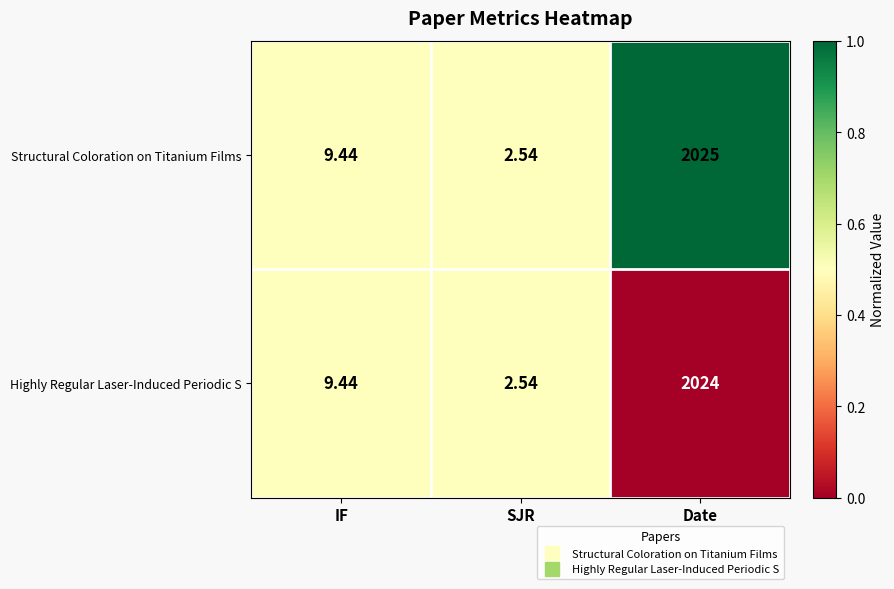

How many series are shown in this chart?

2